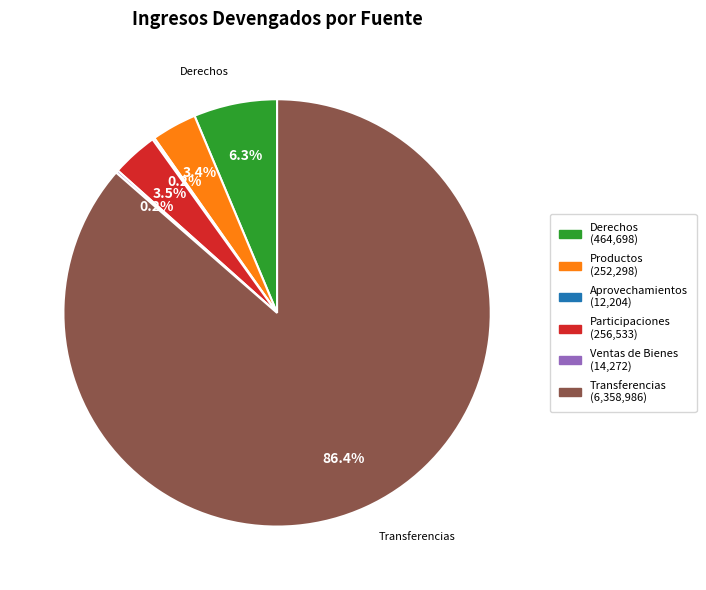

Is there a majority slice in this chart?

Yes